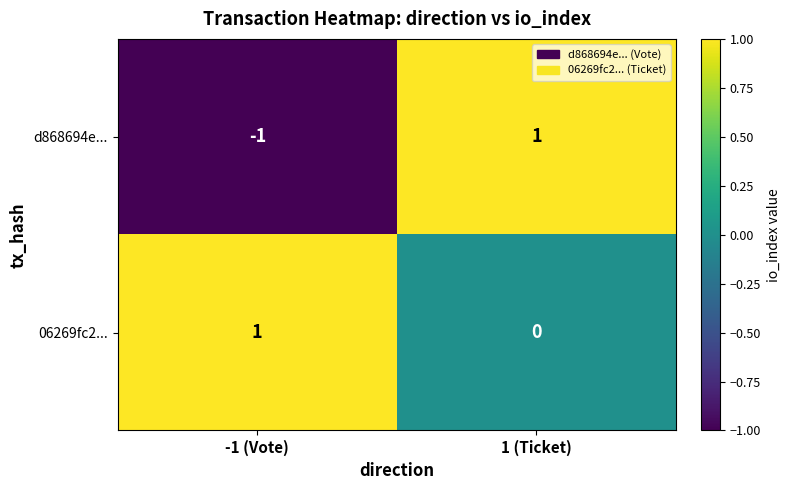

List the series in order of their overall mean, highest first.

06269fc2..., d868694e...